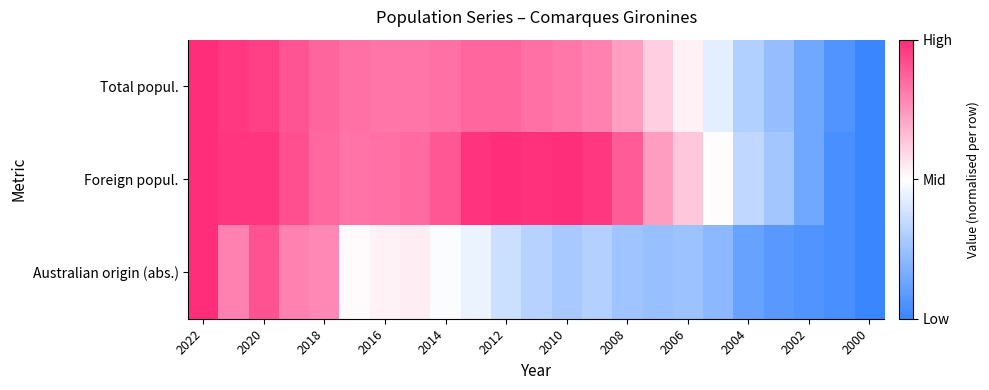

Reading right to left, list all the values displayed in this chart.

Total popul.: -1.0	-0.9	-0.7	-0.5	-0.4	-0.1	0.1	0.2	0.5	0.6	0.6	0.7	0.7	0.7	0.7	0.7	0.7	0.7	0.7	0.8	0.9	0.9	1.0
Foreign popul.: -1.0	-0.9	-0.7	-0.5	-0.3	0.0	0.3	0.5	0.8	1.0	1.0	1.0	1.0	1.0	0.8	0.7	0.7	0.7	0.7	0.8	1.0	1.0	1.0
Australian origin (abs.): -1.0	-0.9	-0.9	-0.8	-0.8	-0.6	-0.5	-0.5	-0.5	-0.4	-0.4	-0.4	-0.3	-0.1	-0.0	0.1	0.1	0.0	0.6	0.6	0.8	0.6	1.0